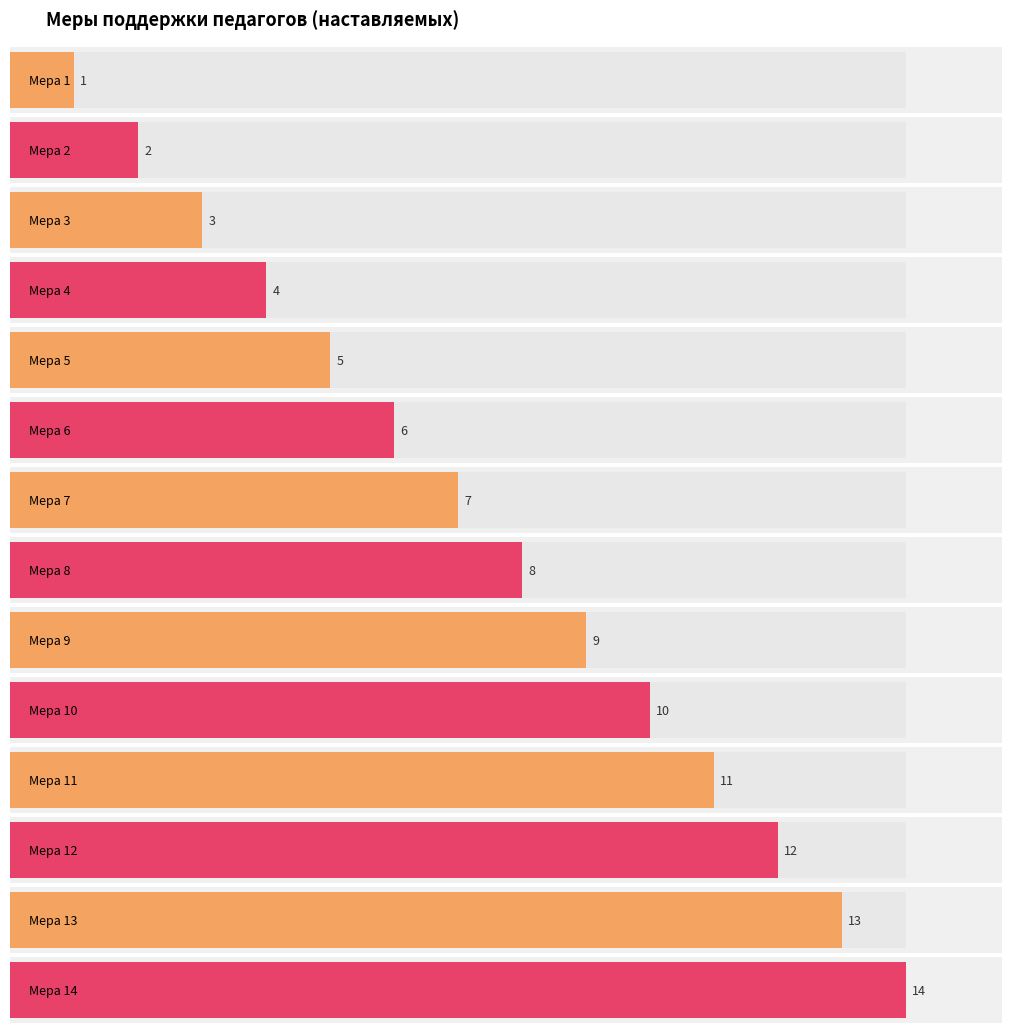

How many values are below 8?

7